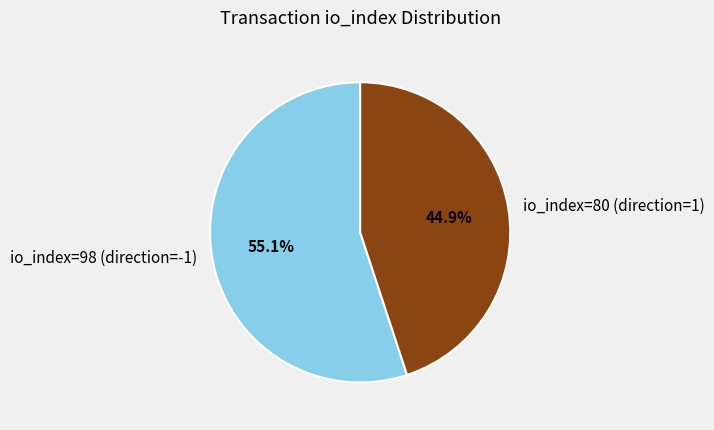

Which category has the smallest portion of the pie?

io_index=80 (direction=1)